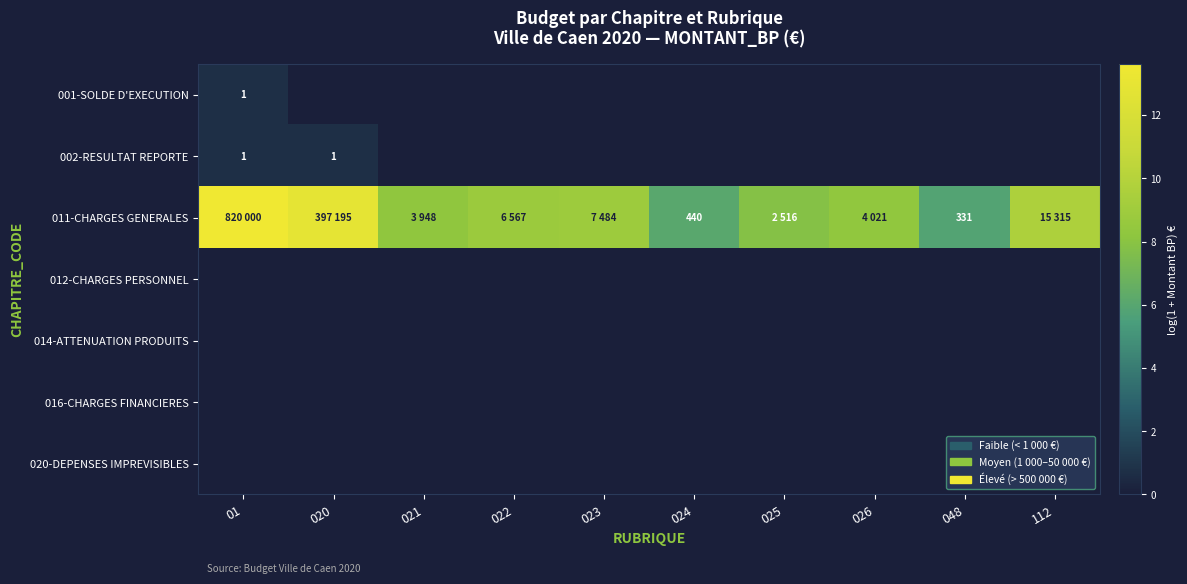

List the labels in order of 014-ATTENUATION PRODUITS value, largest first.

01, 020, 021, 022, 023, 024, 025, 026, 048, 112